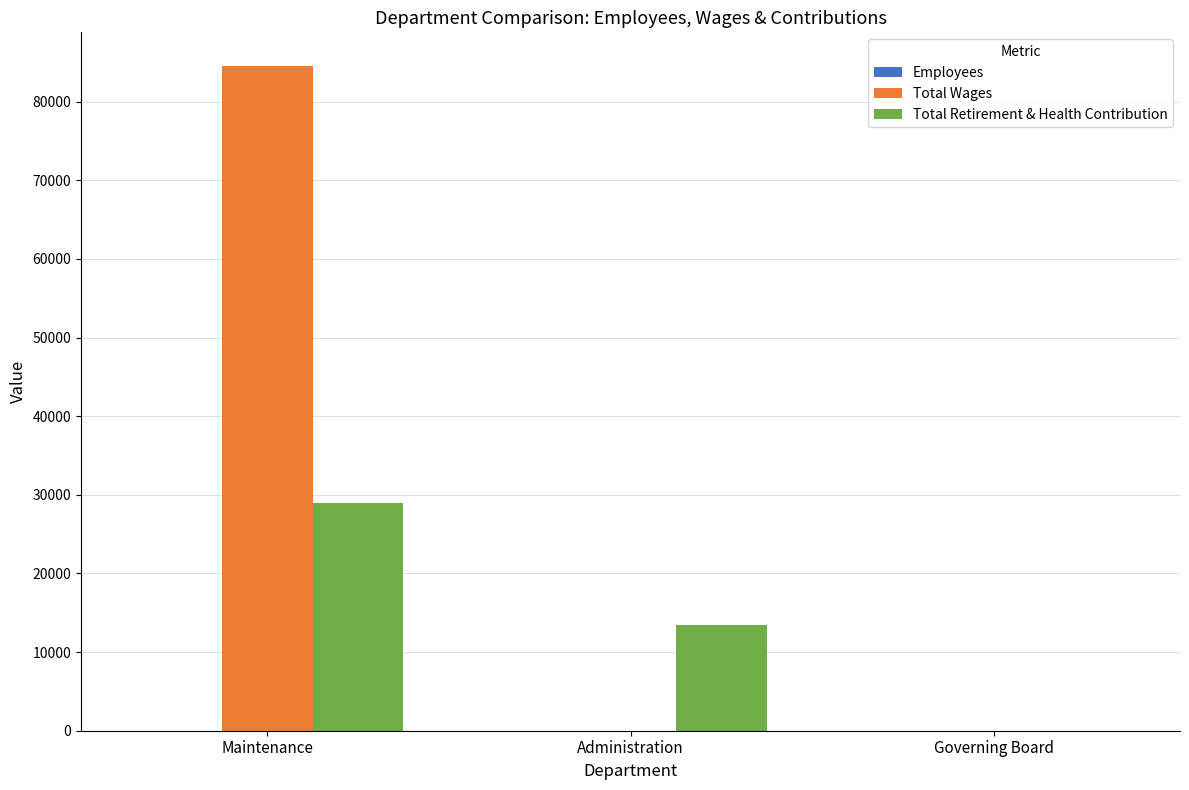

How many data points in Total Wages are above 0?

1